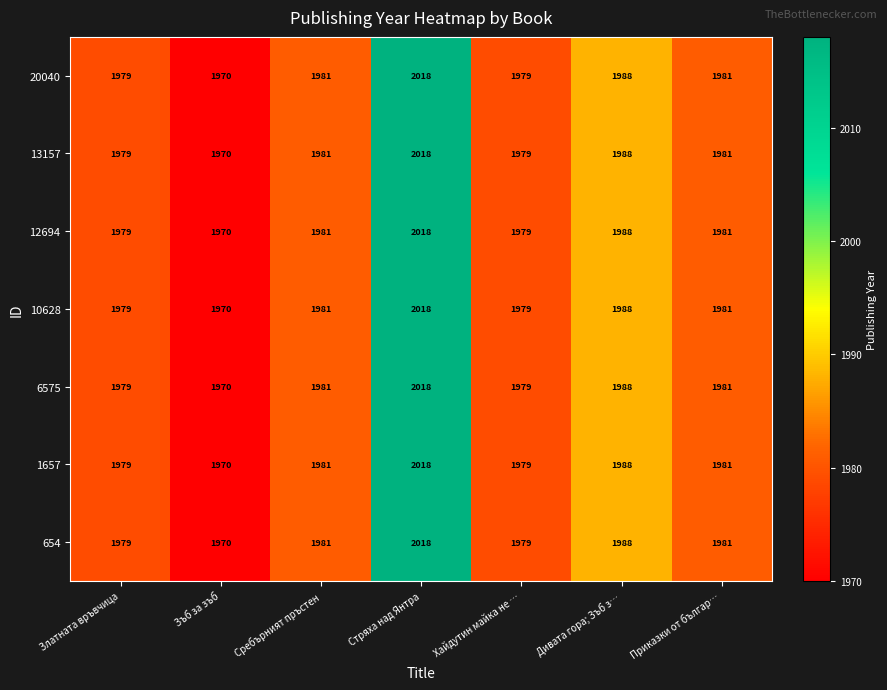

What is the total value across all series at Сребърният пръстен?

13867